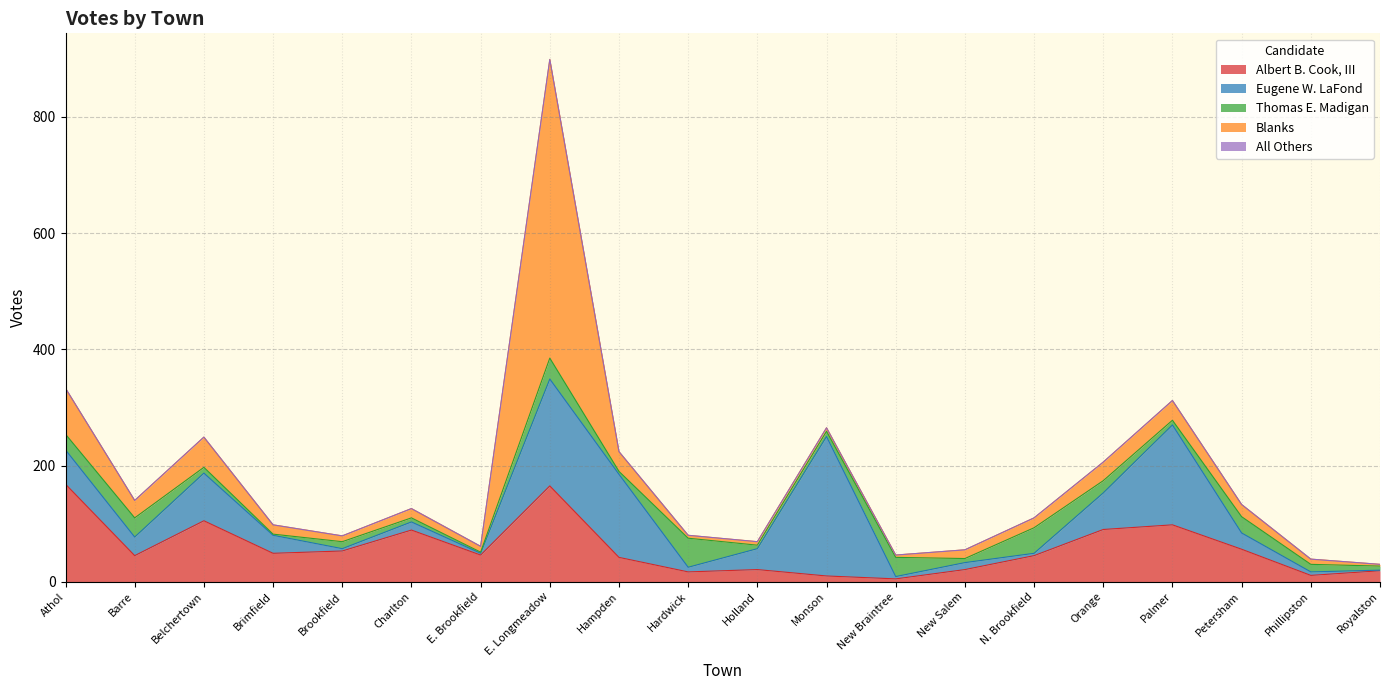

The value of Thomas E. Madigan at Palmer is 8. True or false?

True